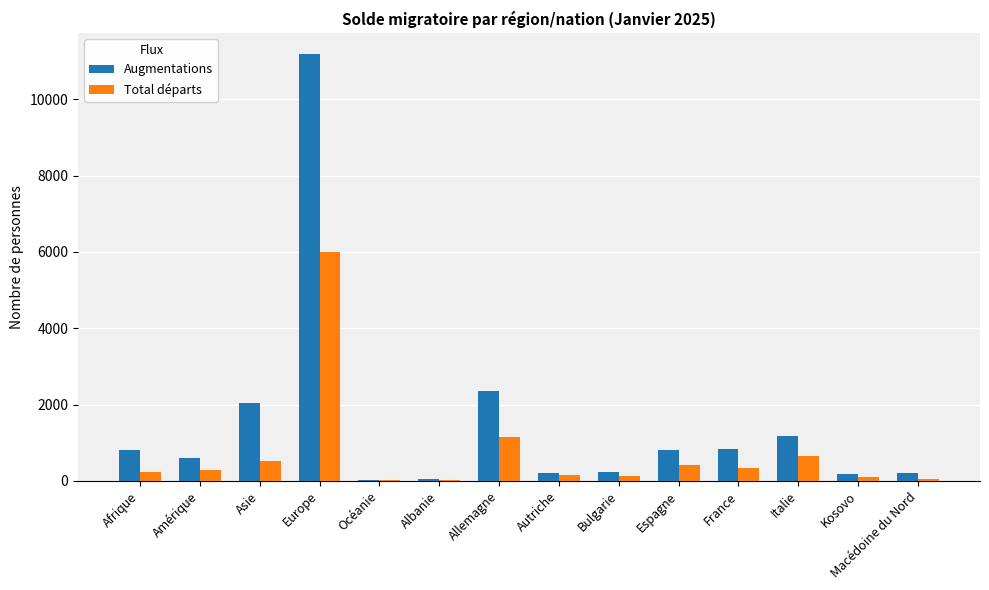

What are all the series names shown in the legend?

Augmentations, Total départs